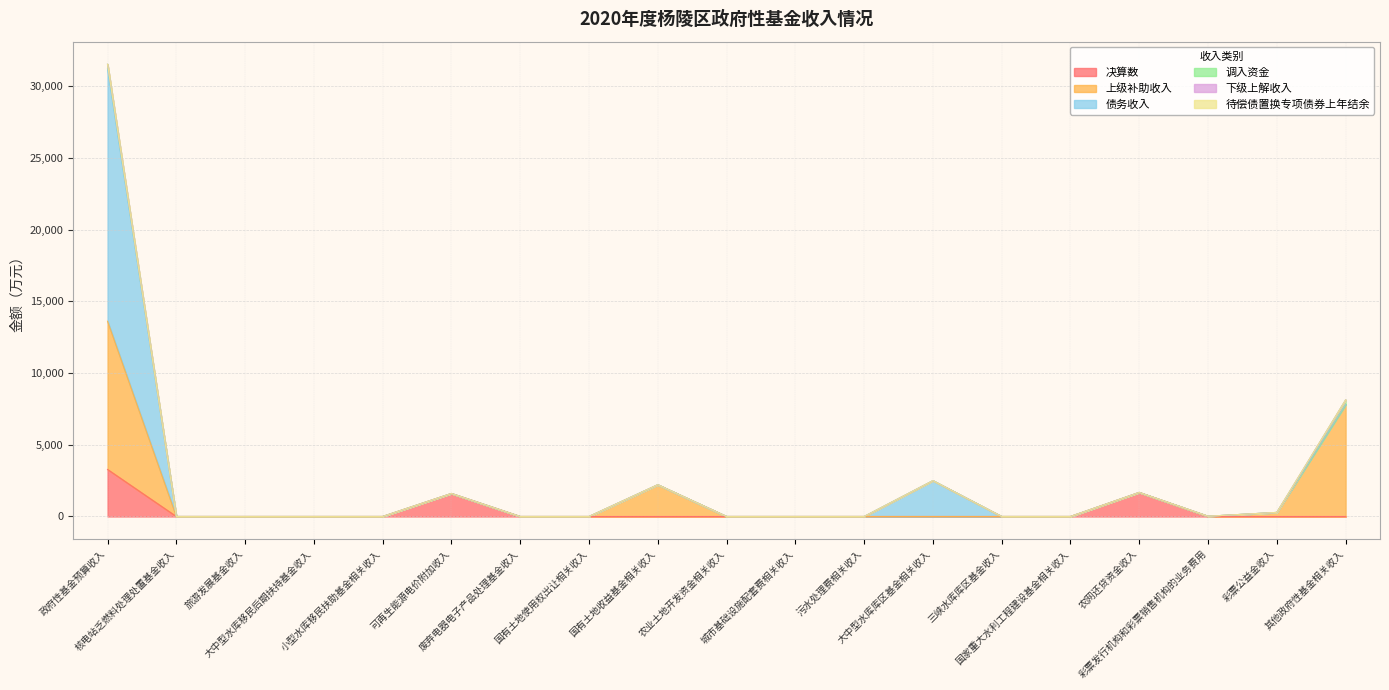

Is it true that 债务收入 equals 0 at 核电站乏燃料处理处置基金收入?

True